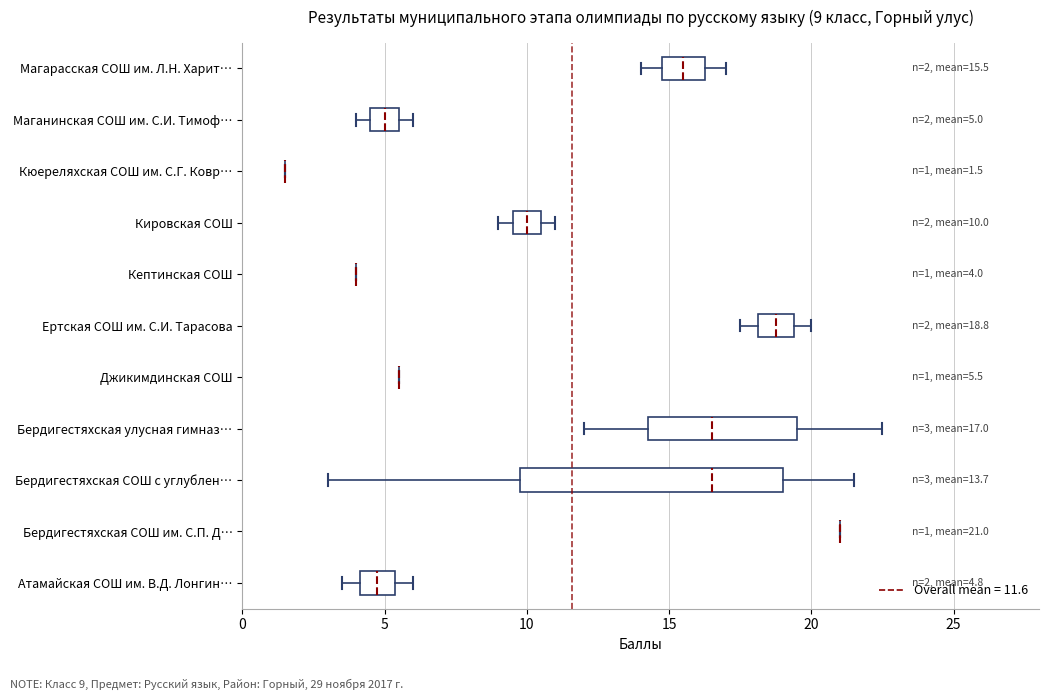

Which box is the widest, from its left edge to its right edge?

Бердигестяхская СОШ с углублен…